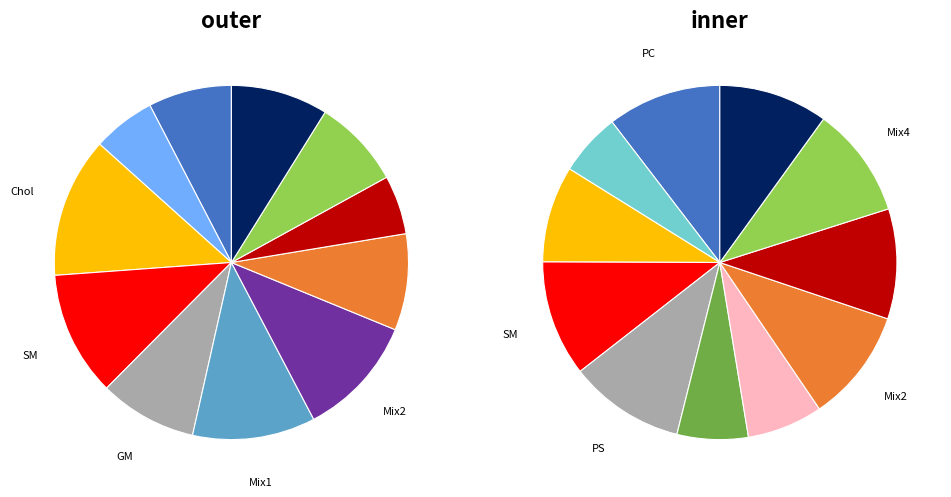

How many segments does this pie chart have?

11